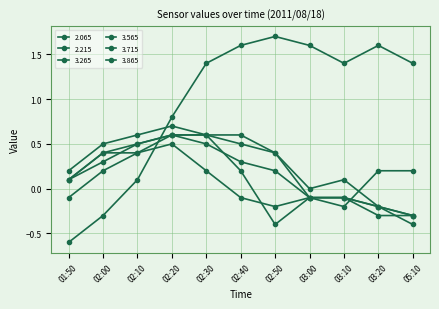

What position from the left is 01:50?

1